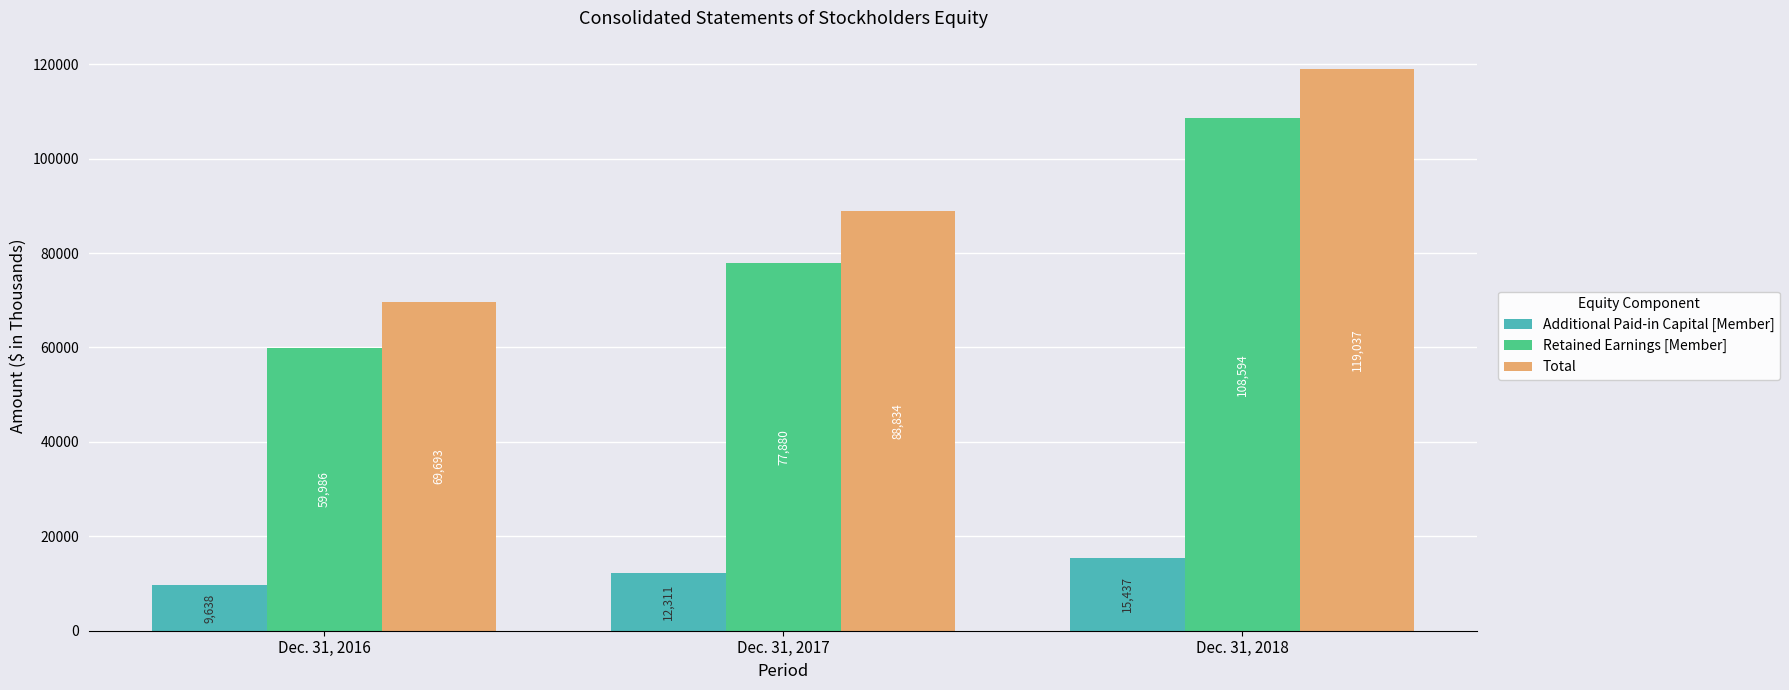

What is the sum of the Total values at Dec. 31, 2018 and Dec. 31, 2017?

207871